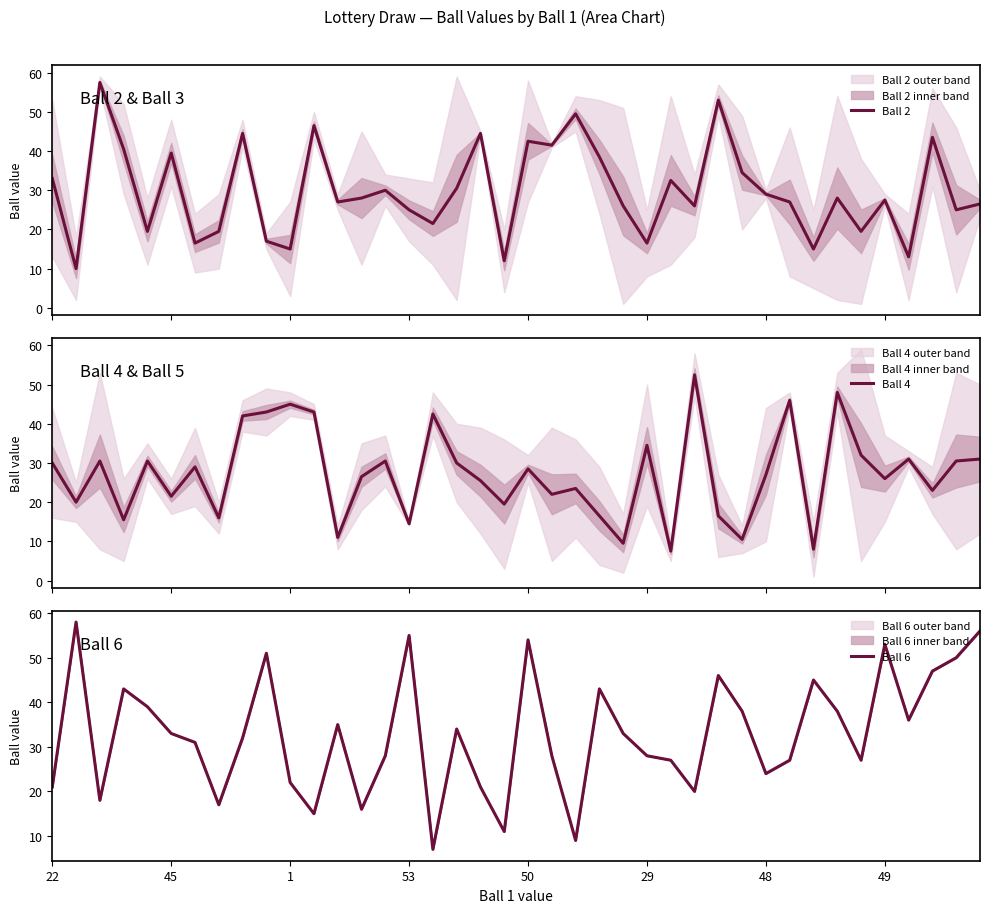

What is the highest value of the Ball 6 series?

58